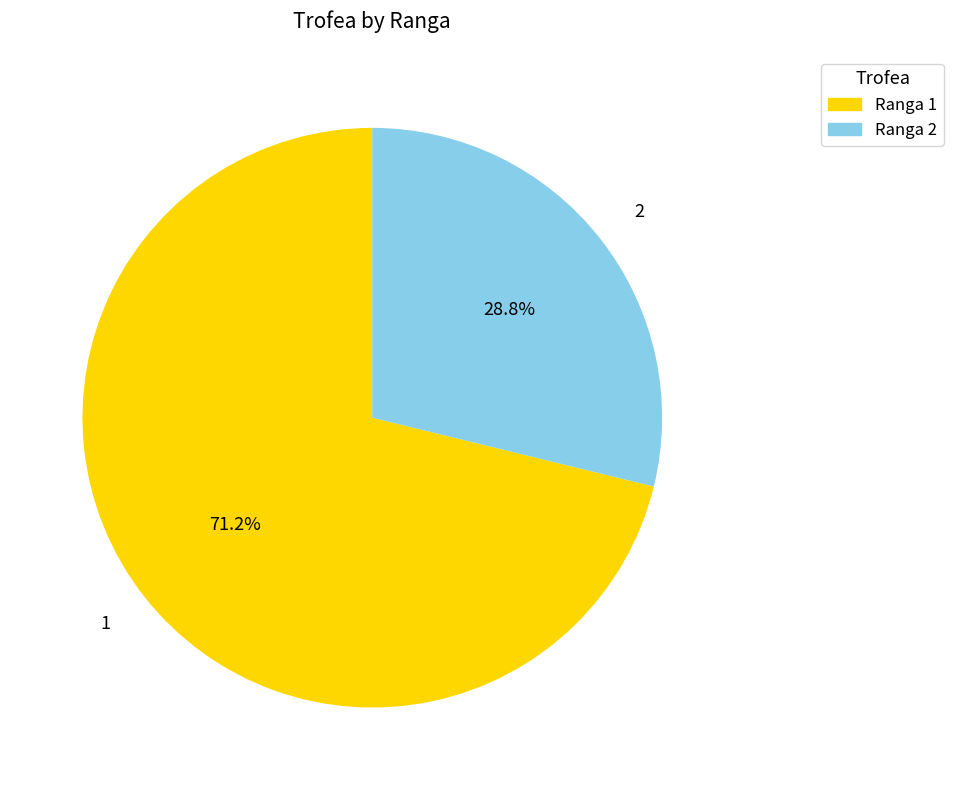

Which slice is the smallest?

2